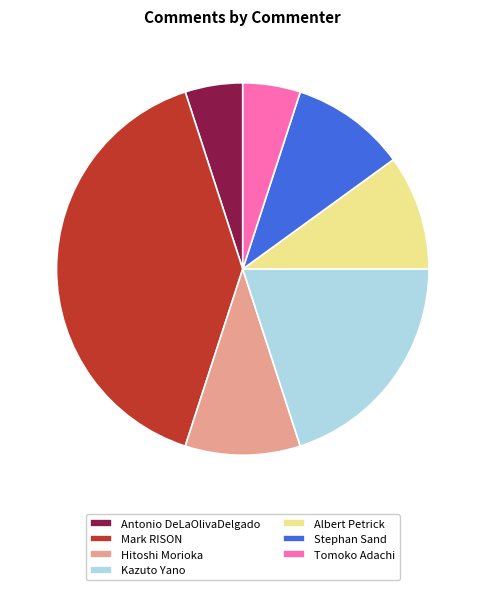

Count the number of slices in the pie.

7